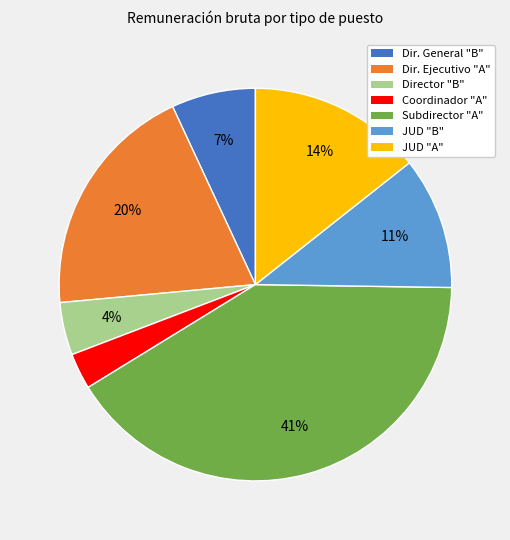

To the nearest percent, what is the difference between the largest and smallest slice percentages?

38%